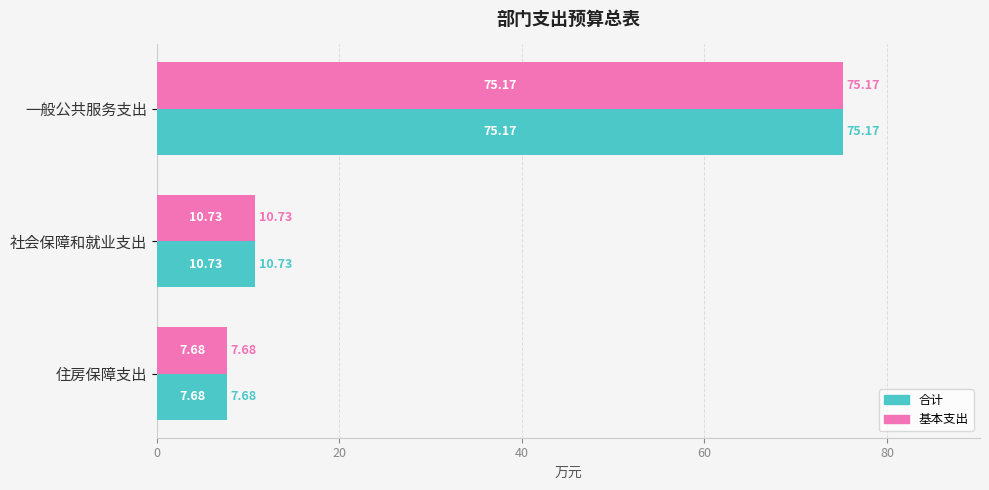

Which category has the lowest value in the 合计 series?

住房保障支出